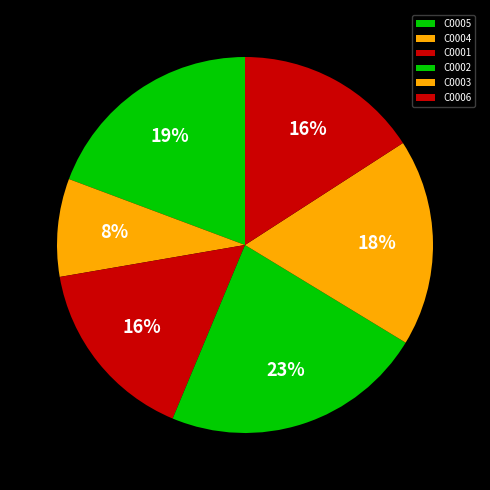

Combined, do C0003 and C0006 account for over 50%?

No